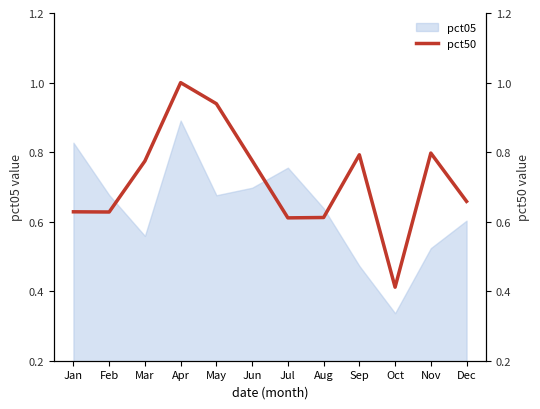

What is the maximum value for pct05?

0.9